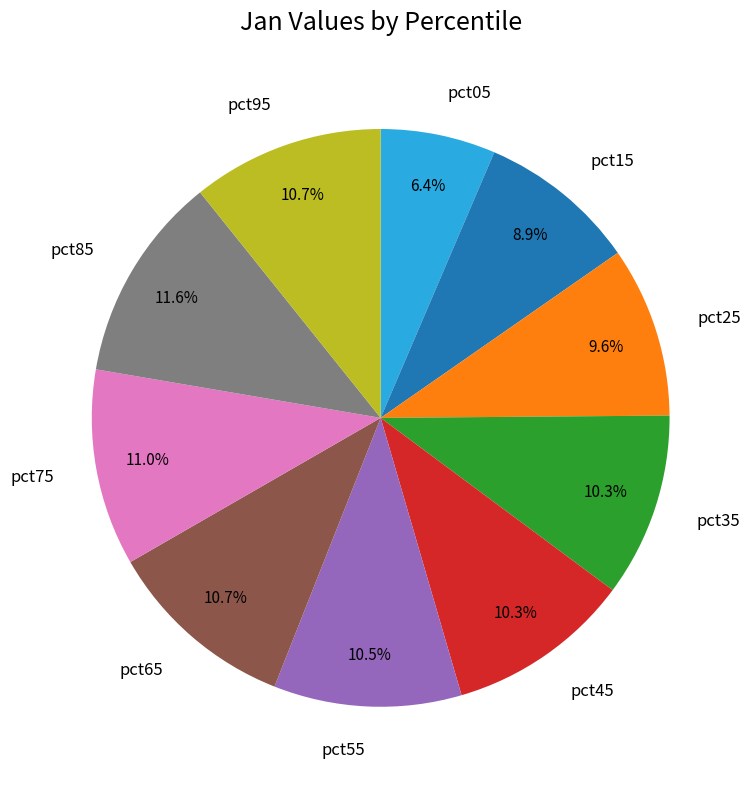

Do pct75 and pct35 together represent more than half of the pie?

No